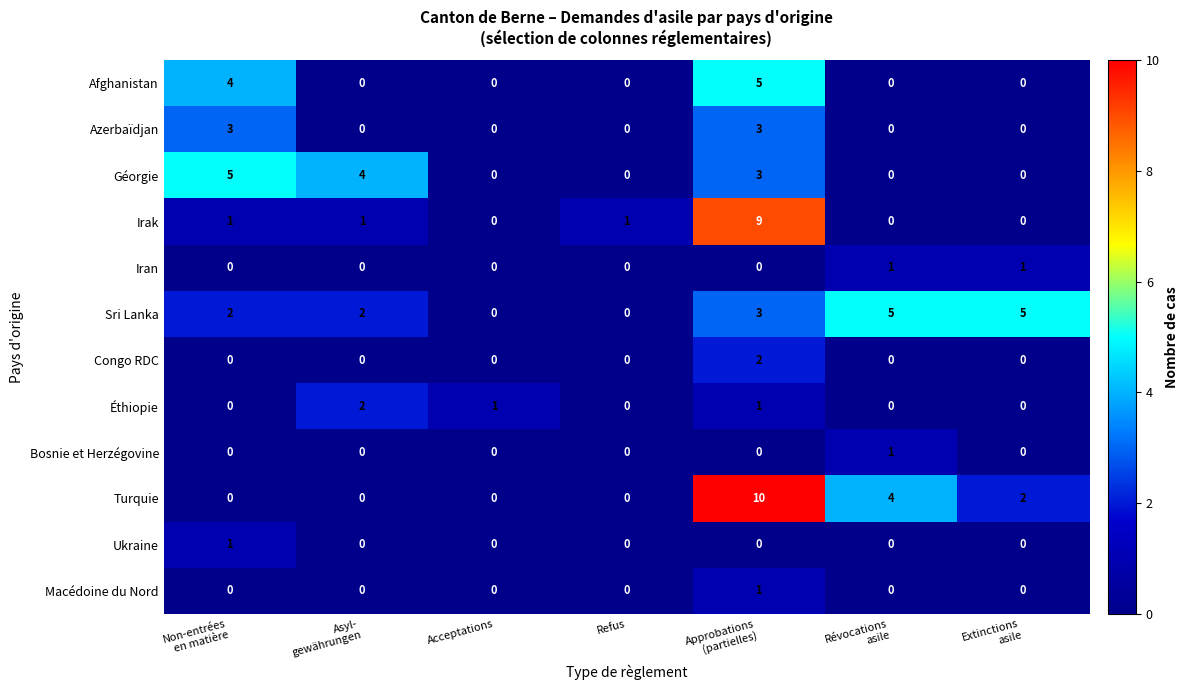

How many series are shown in this chart?

12